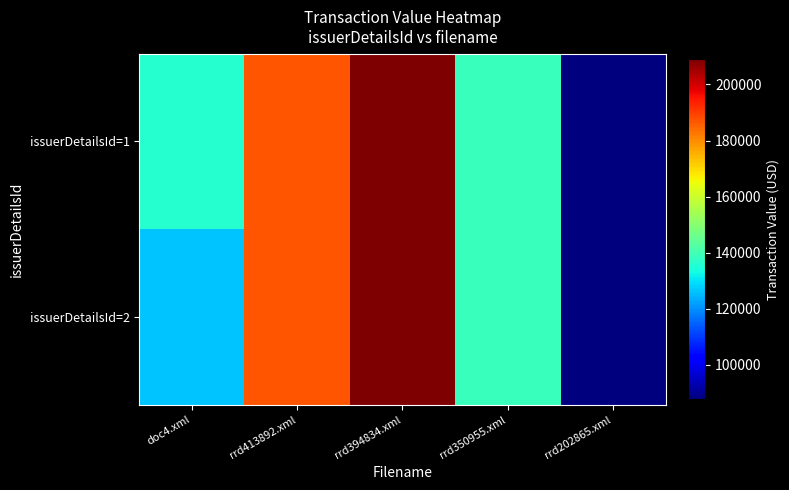

Reading right to left, transcribe all the data shown in this chart.

issuerDetailsId=1: rrd202865.xml=87862	rrd350955.xml=138800	rrd394834.xml=208880	rrd413892.xml=187050	doc4.xml=135684
issuerDetailsId=2: rrd202865.xml=87862	rrd350955.xml=138800	rrd394834.xml=208880	rrd413892.xml=187050	doc4.xml=126189